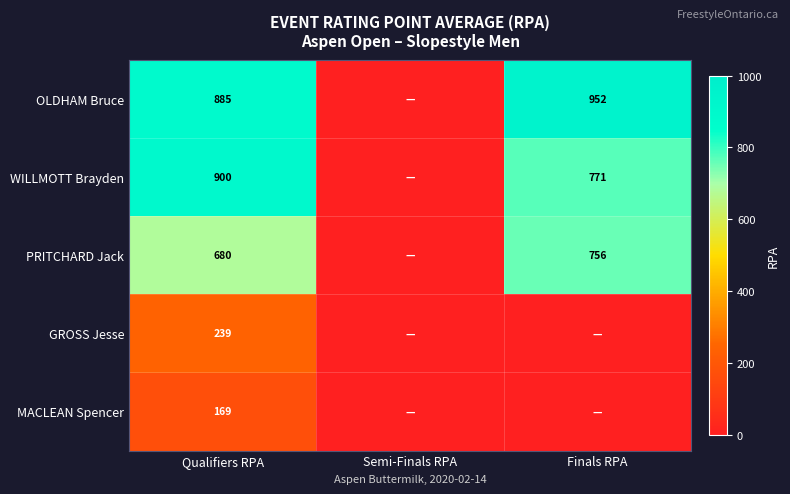

True or false: WILLMOTT Brayden has a value of 239 at Finals RPA.

False